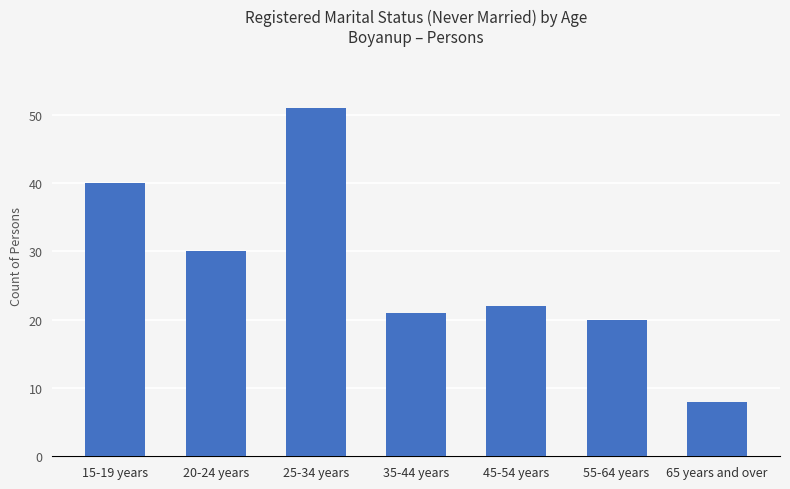

The value at 55-64 years is 13. True or false?

False